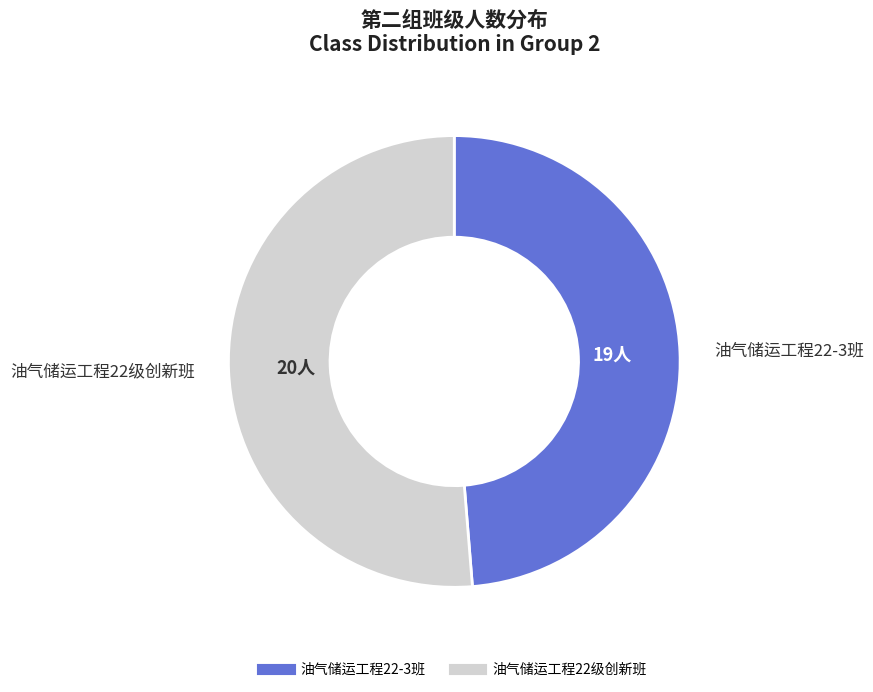

Count the number of slices in the pie.

2